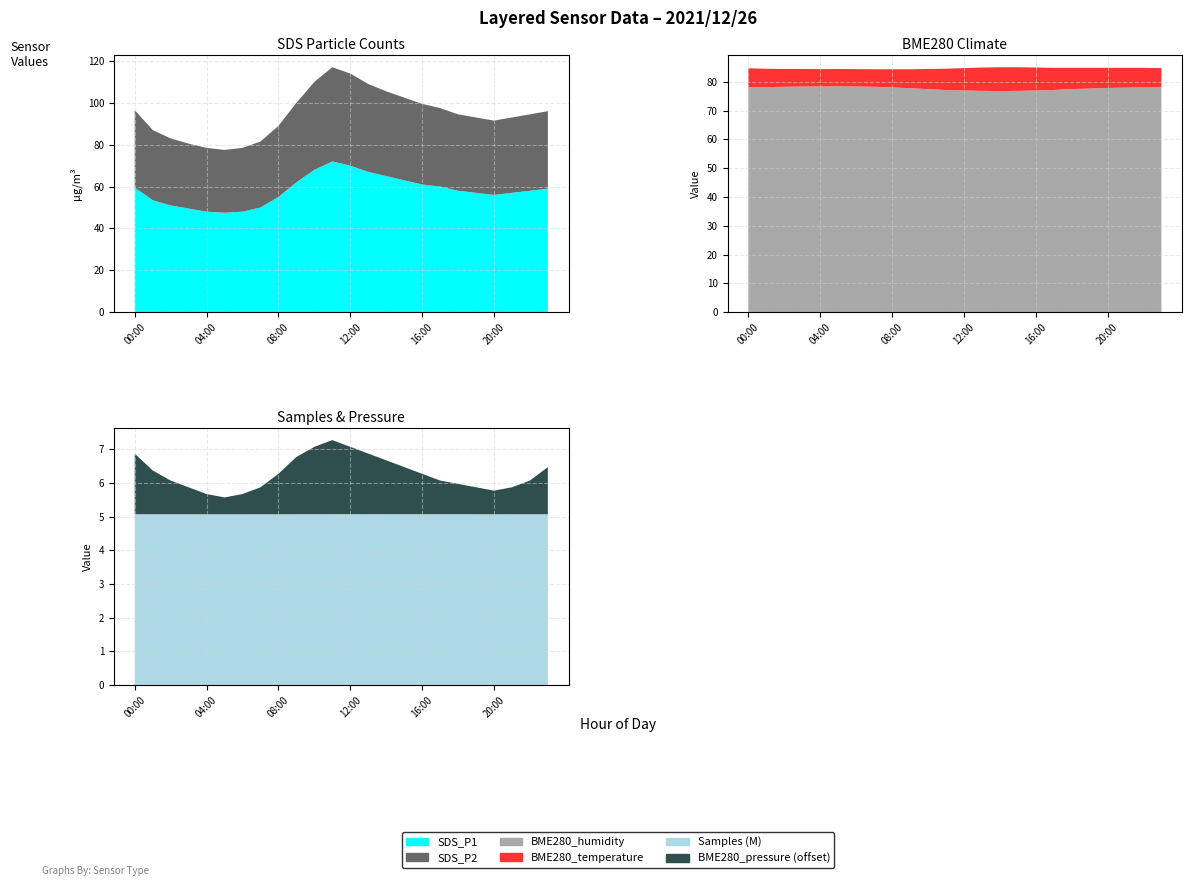

Reading left to right, transcribe all the data shown in this chart.

SDS_P1: 59.5	53.5	51.0	49.5	48.0	47.5	48.0	50.0	55.0	62.0	68.0	72.0	70.0	67.0	65.0	63.0	61.0	60.0	58.0	57.0	56.0	57.0	58.0	59.0
SDS_P2: 37.0	33.5	32.0	31.0	30.5	30.0	30.5	31.5	34.0	38.0	42.0	45.0	44.0	42.0	40.5	39.5	38.5	37.5	36.5	36.0	35.5	36.0	36.5	37.0
BME280_temperature: 6.7	6.4	6.2	6.1	6.0	6.0	6.0	6.1	6.3	6.6	7.0	7.4	7.8	8.1	8.3	8.2	8.0	7.7	7.4	7.2	7.0	6.9	6.8	6.7
BME280_humidity: 78.1	78.2	78.3	78.4	78.4	78.5	78.4	78.3	78.1	77.8	77.5	77.2	77.0	76.9	76.8	76.9	77.0	77.2	77.5	77.7	77.9	78.0	78.1	78.1
BME280_pressure: 100488.0	100483.0	100480.0	100478.0	100476.0	100475.0	100476.0	100478.0	100482.0	100487.0	100490.0	100492.0	100490.0	100488.0	100486.0	100484.0	100482.0	100480.0	100479.0	100478.0	100477.0	100478.0	100480.0	100484.0
Samples: 5073000.0	5072800.0	5072600.0	5072400.0	5072200.0	5072000.0	5072200.0	5072500.0	5073000.0	5073500.0	5074000.0	5074500.0	5074800.0	5074600.0	5074400.0	5074200.0	5074000.0	5073800.0	5073600.0	5073400.0	5073200.0	5073000.0	5072900.0	5073000.0